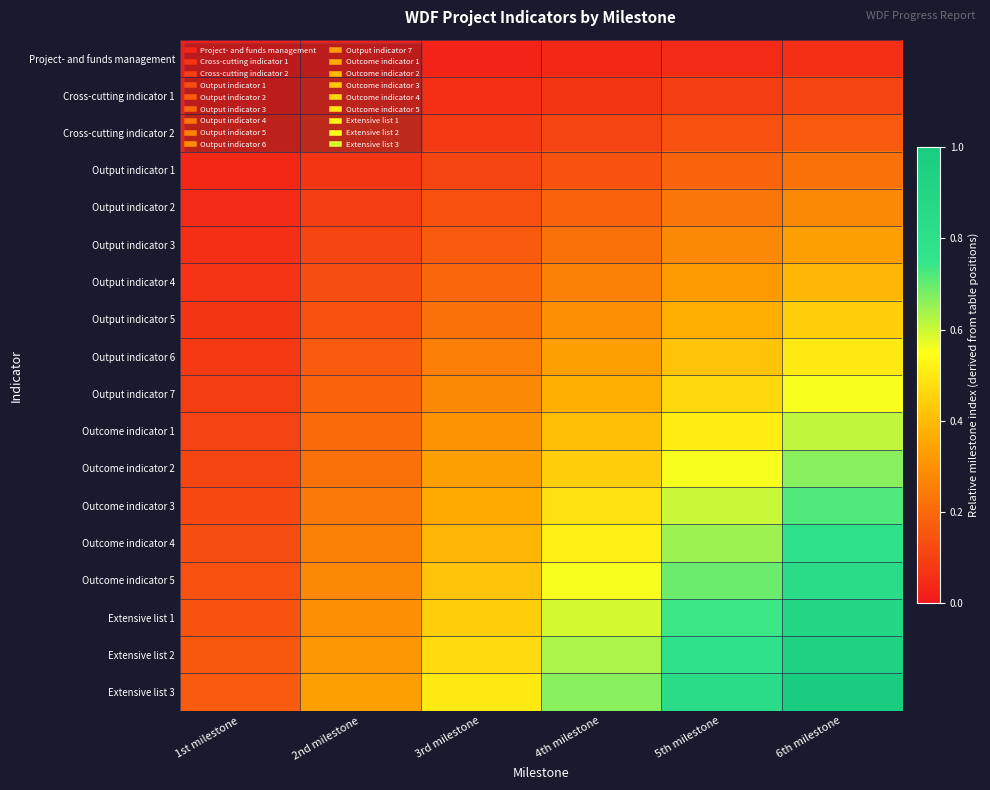

Reading left to right, list all the values displayed in this chart.

Project- and funds management: 1st milestone=0.0	2nd milestone=0.0	3rd milestone=0.0	4th milestone=0.0	5th milestone=0.0	6th milestone=0.1
Cross-cutting indicator 1: 1st milestone=0.0	2nd milestone=0.0	3rd milestone=0.1	4th milestone=0.1	5th milestone=0.1	6th milestone=0.1
Cross-cutting indicator 2: 1st milestone=0.0	2nd milestone=0.1	3rd milestone=0.1	4th milestone=0.1	5th milestone=0.1	6th milestone=0.2
Output indicator 1: 1st milestone=0.0	2nd milestone=0.1	3rd milestone=0.1	4th milestone=0.1	5th milestone=0.2	6th milestone=0.2
Output indicator 2: 1st milestone=0.0	2nd milestone=0.1	3rd milestone=0.1	4th milestone=0.2	5th milestone=0.2	6th milestone=0.3
Output indicator 3: 1st milestone=0.1	2nd milestone=0.1	3rd milestone=0.2	4th milestone=0.2	5th milestone=0.3	6th milestone=0.3
Output indicator 4: 1st milestone=0.1	2nd milestone=0.1	3rd milestone=0.2	4th milestone=0.3	5th milestone=0.3	6th milestone=0.4
Output indicator 5: 1st milestone=0.1	2nd milestone=0.1	3rd milestone=0.2	4th milestone=0.3	5th milestone=0.4	6th milestone=0.4
Output indicator 6: 1st milestone=0.1	2nd milestone=0.2	3rd milestone=0.2	4th milestone=0.3	5th milestone=0.4	6th milestone=0.5
Output indicator 7: 1st milestone=0.1	2nd milestone=0.2	3rd milestone=0.3	4th milestone=0.4	5th milestone=0.5	6th milestone=0.6
Outcome indicator 1: 1st milestone=0.1	2nd milestone=0.2	3rd milestone=0.3	4th milestone=0.4	5th milestone=0.5	6th milestone=0.6
Outcome indicator 2: 1st milestone=0.1	2nd milestone=0.2	3rd milestone=0.3	4th milestone=0.4	5th milestone=0.6	6th milestone=0.7
Outcome indicator 3: 1st milestone=0.1	2nd milestone=0.2	3rd milestone=0.4	4th milestone=0.5	5th milestone=0.6	6th milestone=0.7
Outcome indicator 4: 1st milestone=0.1	2nd milestone=0.3	3rd milestone=0.4	4th milestone=0.5	5th milestone=0.6	6th milestone=0.8
Outcome indicator 5: 1st milestone=0.1	2nd milestone=0.3	3rd milestone=0.4	4th milestone=0.6	5th milestone=0.7	6th milestone=0.8
Extensive list 1: 1st milestone=0.1	2nd milestone=0.3	3rd milestone=0.4	4th milestone=0.6	5th milestone=0.7	6th milestone=0.9
Extensive list 2: 1st milestone=0.2	2nd milestone=0.3	3rd milestone=0.5	4th milestone=0.6	5th milestone=0.8	6th milestone=0.9
Extensive list 3: 1st milestone=0.2	2nd milestone=0.3	3rd milestone=0.5	4th milestone=0.7	5th milestone=0.8	6th milestone=1.0